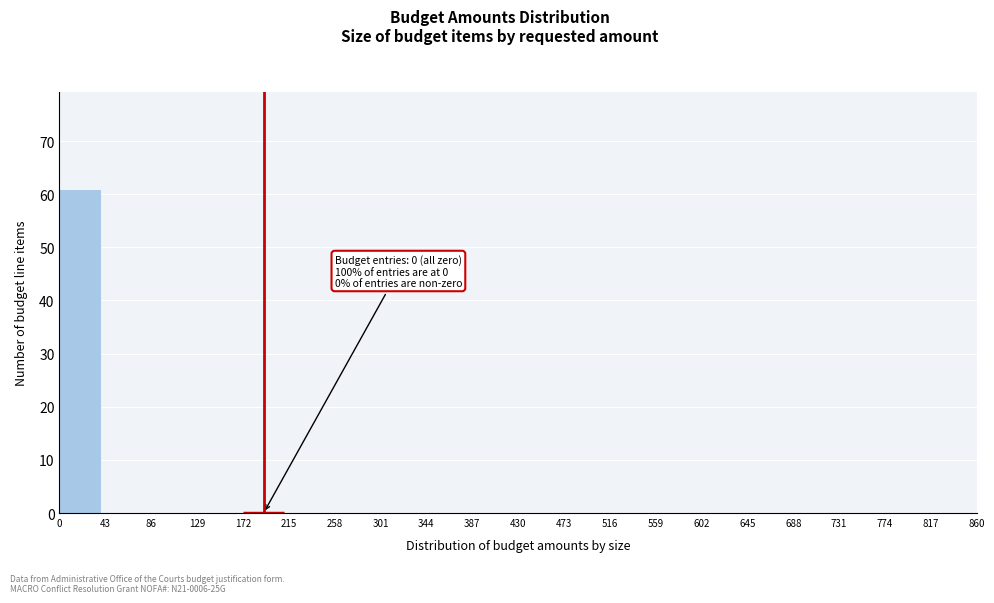

Which range on the x-axis has the tallest bar?

0 to 43